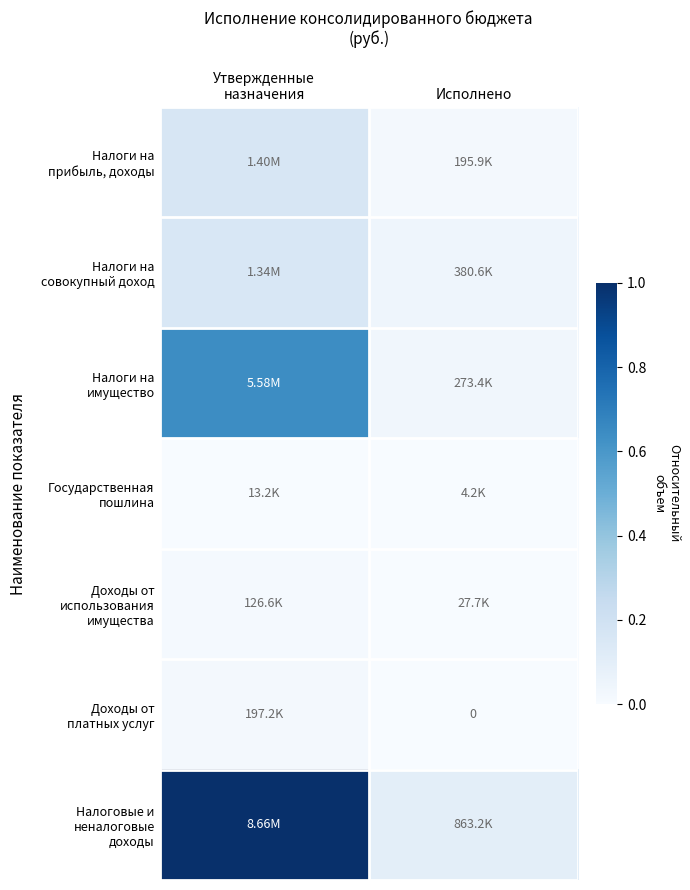

List the labels in order of Налоговые и неналоговые доходы value, smallest first.

Исполнено, Утвержденные назначения